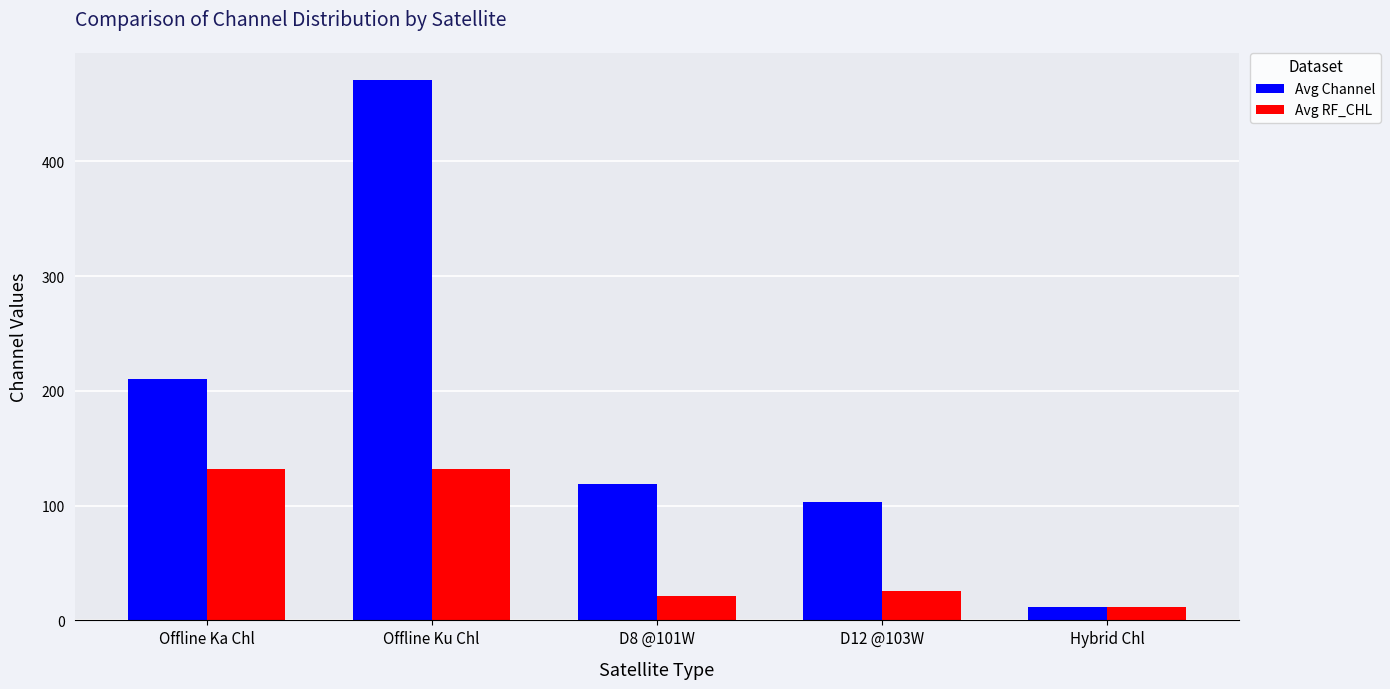

Rank the series by their maximum value, from highest to lowest.

Avg Channel, Avg RF_CHL